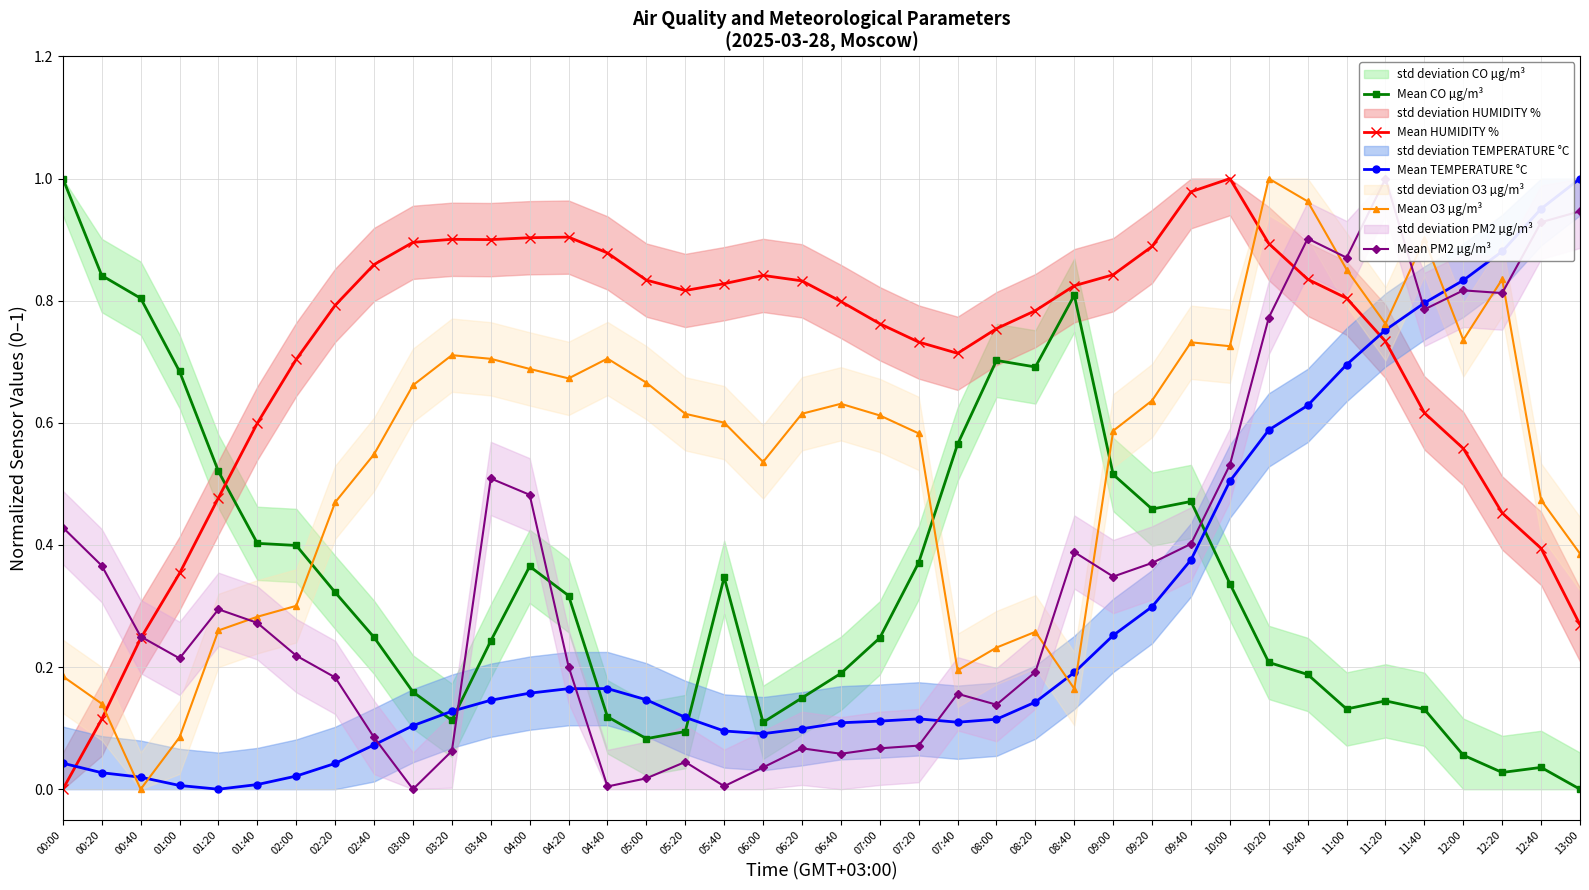

At how many categories does at least one series exceed 0?

40